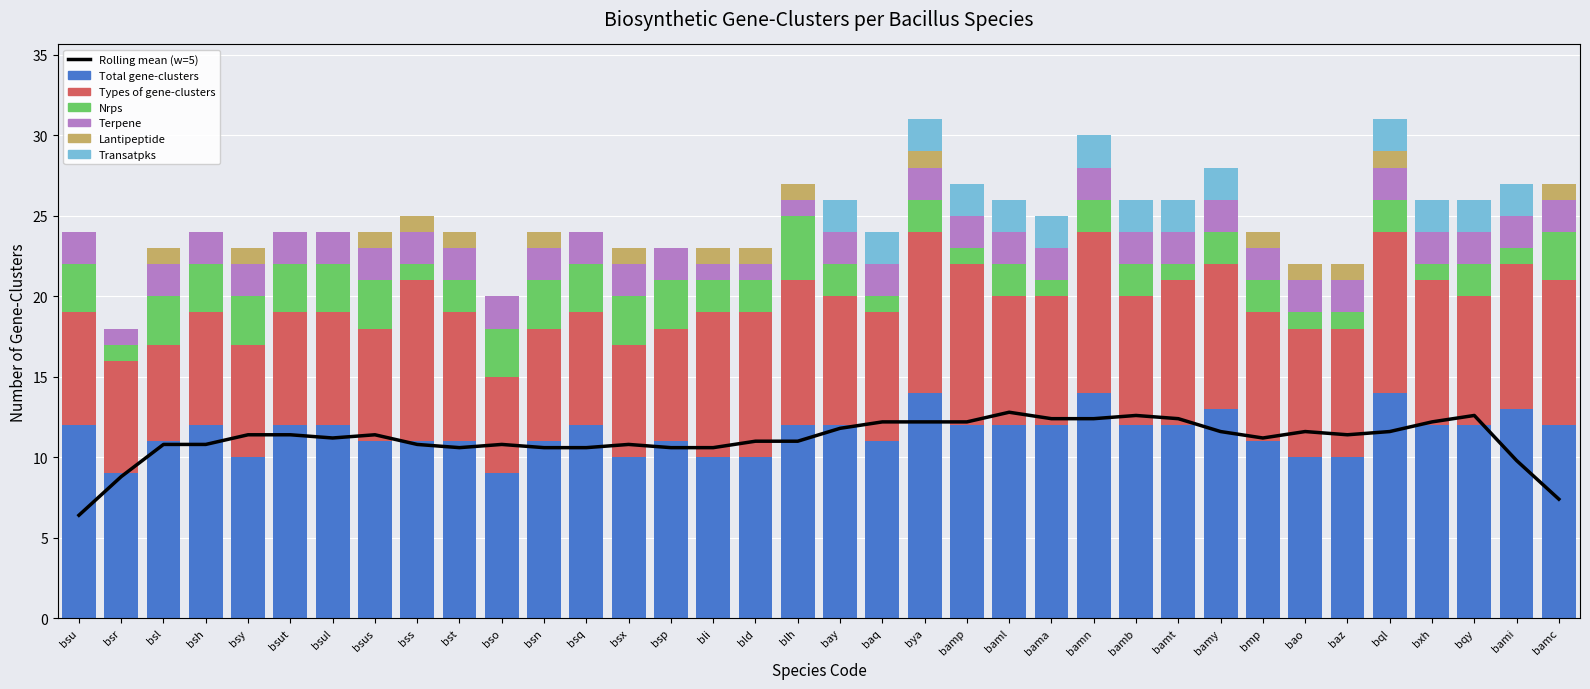

Rank the series by their maximum value, from lowest to highest.

Lantipeptide, Terpene, Transatpks, Nrps, Types of gene-clusters, Total gene-clusters